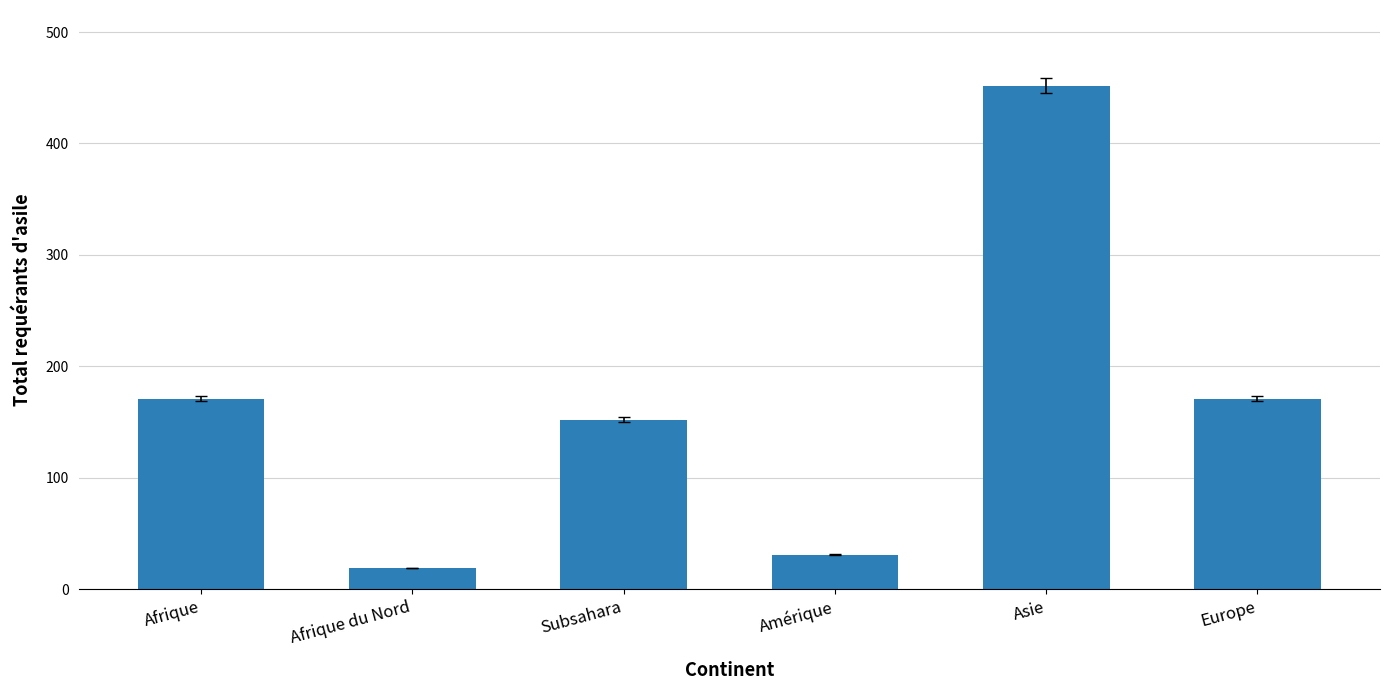

What is the change in value from Subsahara to Amérique?

-121